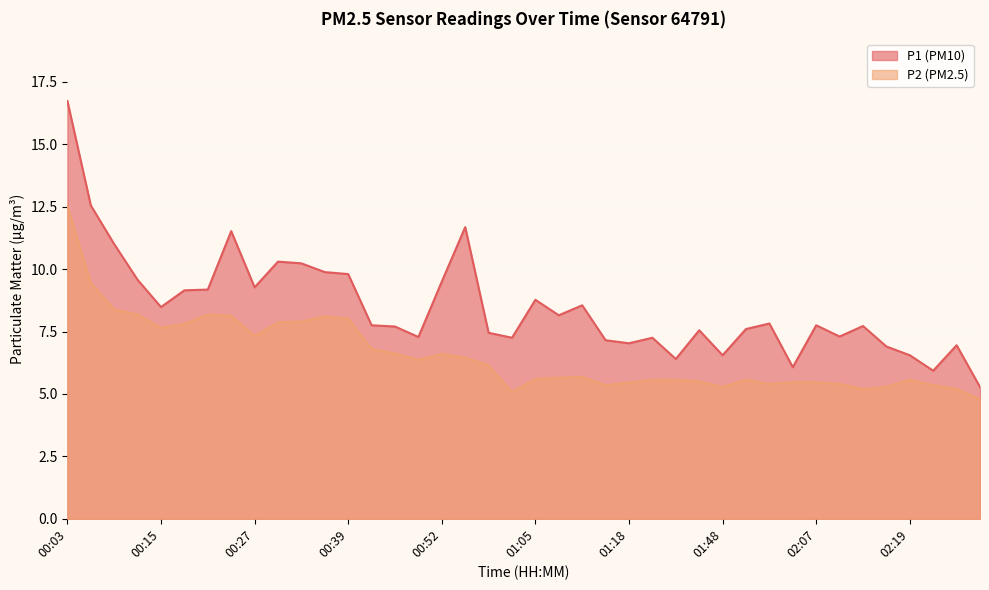

List the labels in order of P1 value, smallest first.

02:35, 02:22, 02:03, 01:38, 01:48, 02:19, 02:16, 02:29, 01:18, 01:14, 01:02, 01:28, 00:49, 02:10, 00:59, 01:44, 01:51, 00:46, 02:13, 00:43, 02:07, 02:00, 01:08, 00:15, 01:11, 01:05, 00:18, 00:21, 00:27, 00:52, 00:12, 00:39, 00:36, 00:33, 00:30, 00:09, 00:24, 00:56, 00:06, 00:03